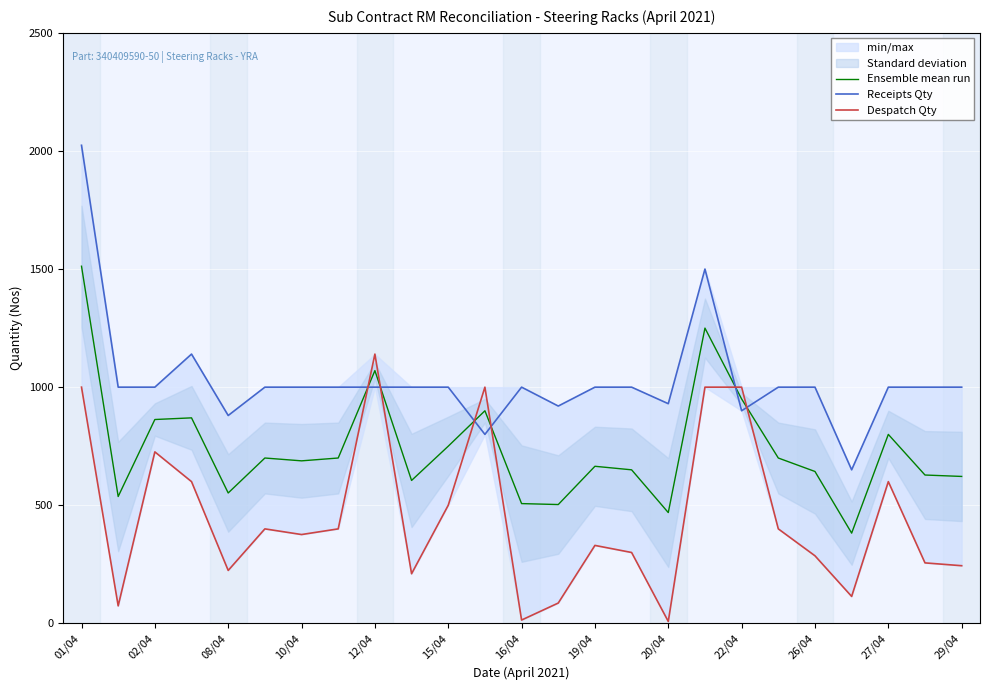

Reading right to left, what are all the values shown in this chart?

Ensemble mean run: 622	628	800	382	643	700	950	1250	469	650	665	503	507	900	750	605	1070	700	688	700	552	870	863	537	1512
Receipts Qty: 1000	1000	1000	650	1000	1000	900	1500	930	1000	1000	920	1000	800	1000	1000	1000	1000	1000	1000	880	1140	1000	1000	2024
Despatch Qty: 244	256	600	114	286	400	1000	1000	8	300	330	86	14	1000	500	210	1140	400	376	400	224	600	726	74	1000